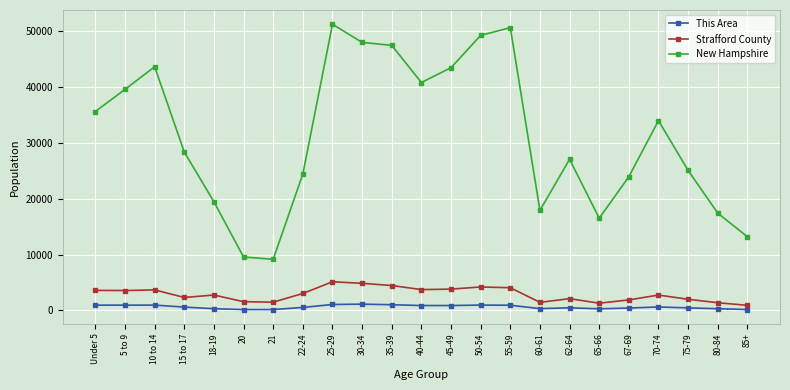

True or false: This Area and New Hampshire intersect in this chart.

False